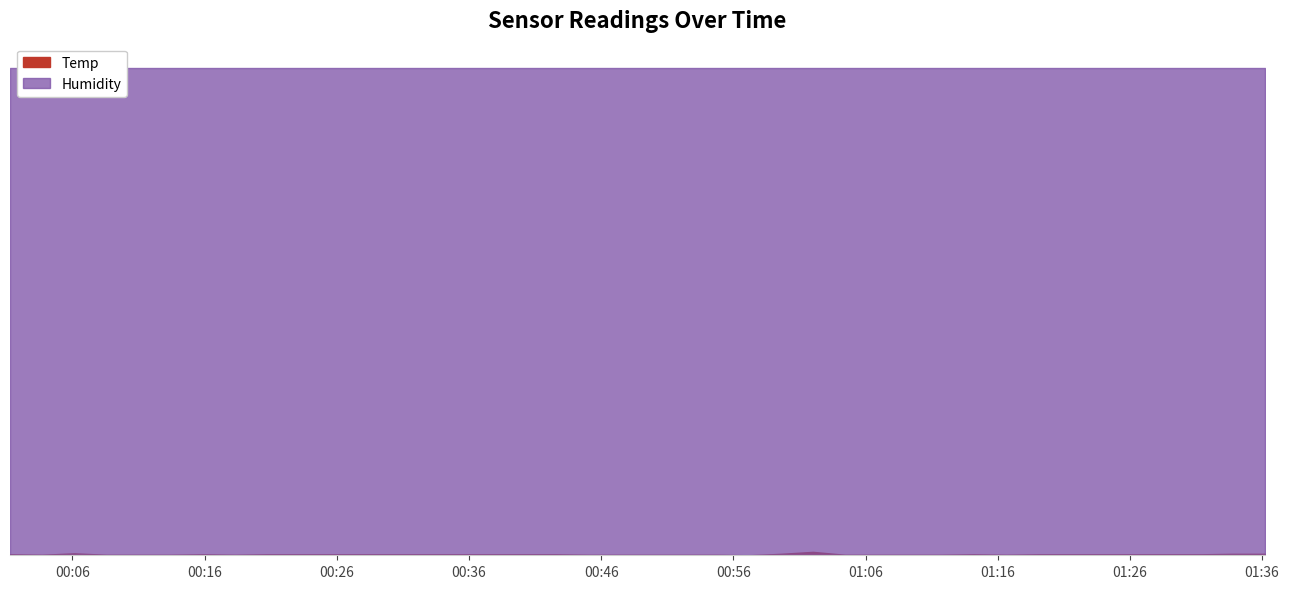

Rank the series by their average value, from lowest to highest.

Temp, Humidity